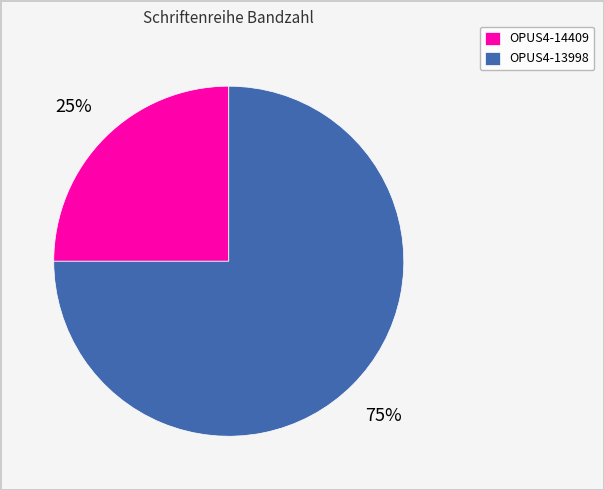

Count the number of slices in the pie.

2